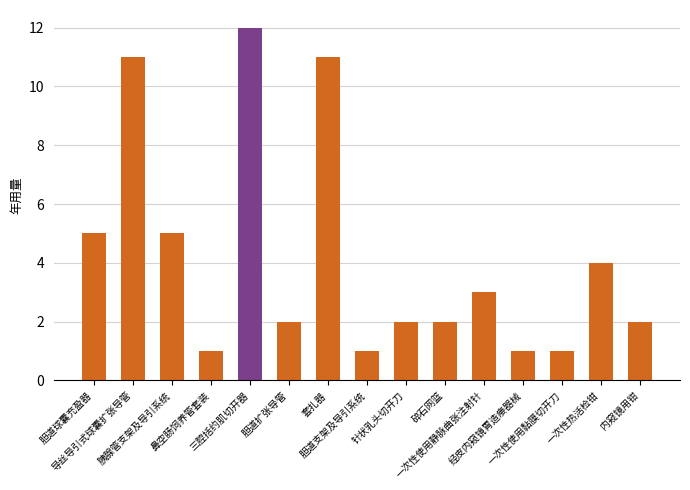

What is the sum of the values at 针状乳头切开刀 and 鼻空肠饲养管套装?

3